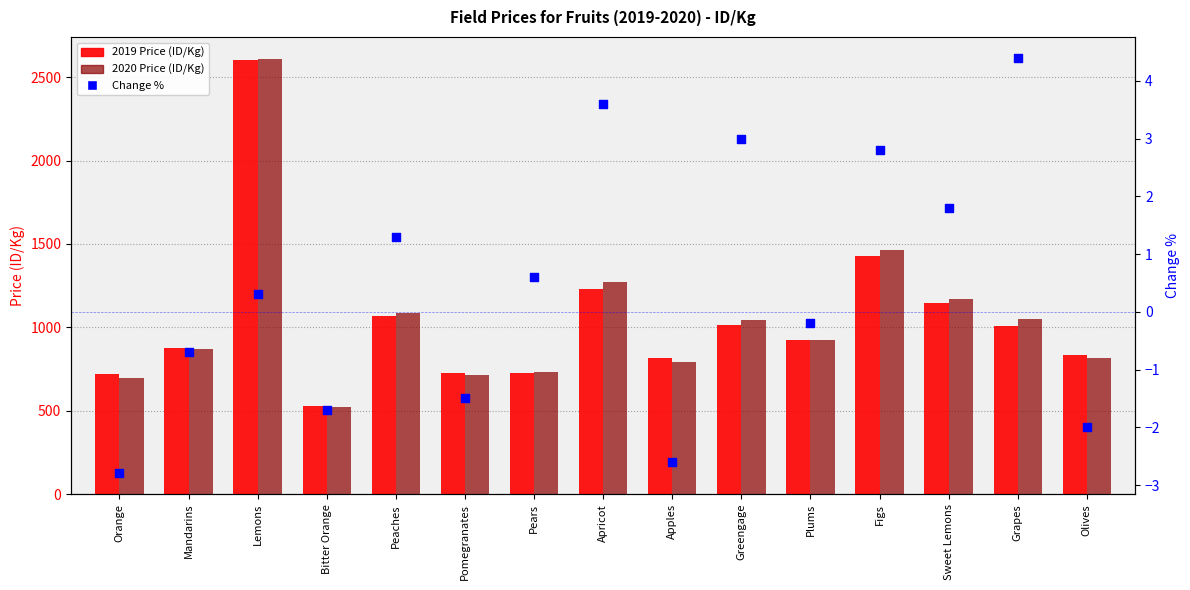

Which series has the largest total across all categories?

2020 Price